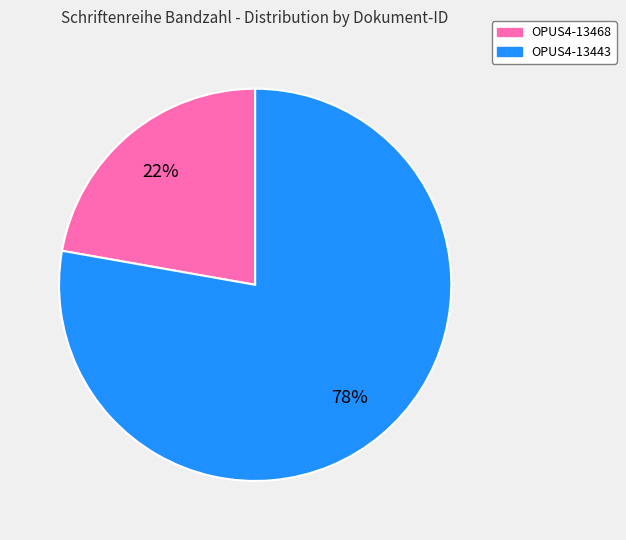

To the nearest percent, what is the combined percentage of OPUS4-13443 and OPUS4-13468?

100%